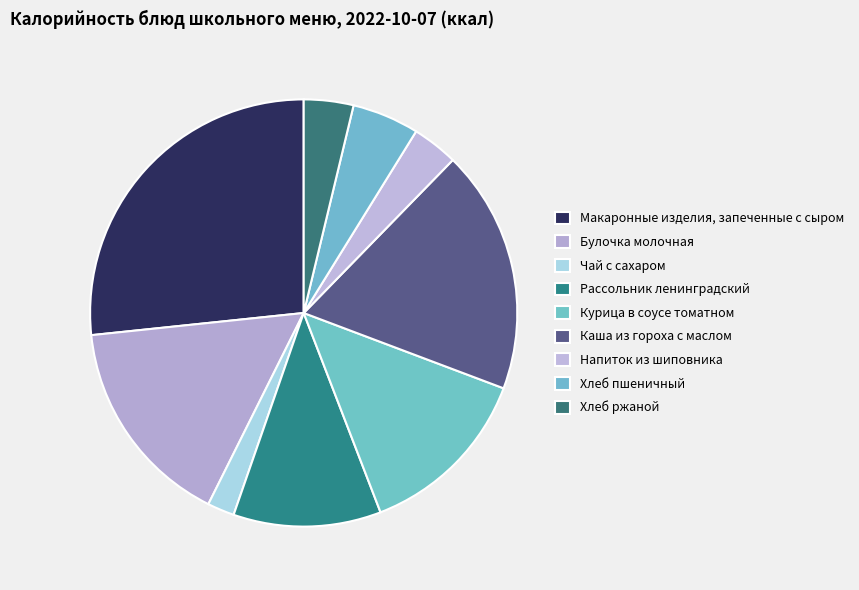

Which slice is the smallest?

Чай с сахаром